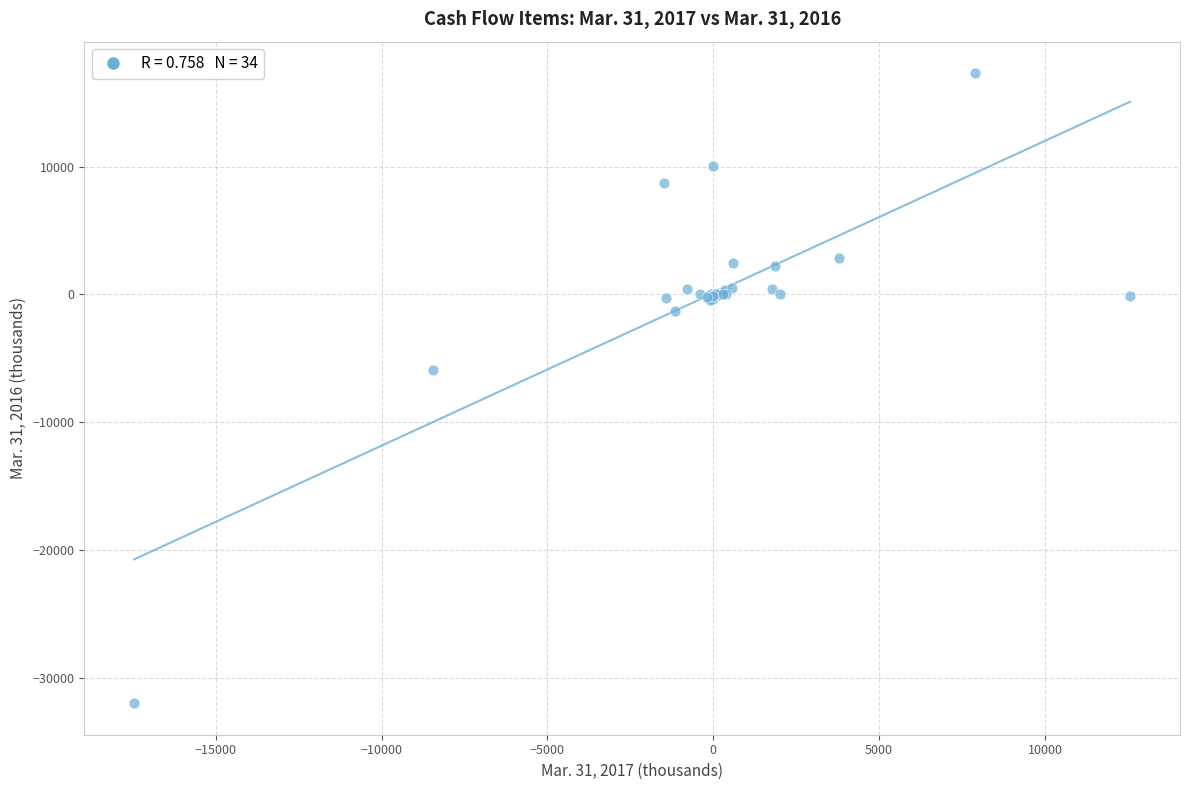

What Y value in the scatter plot is closest to -7329?

-5879